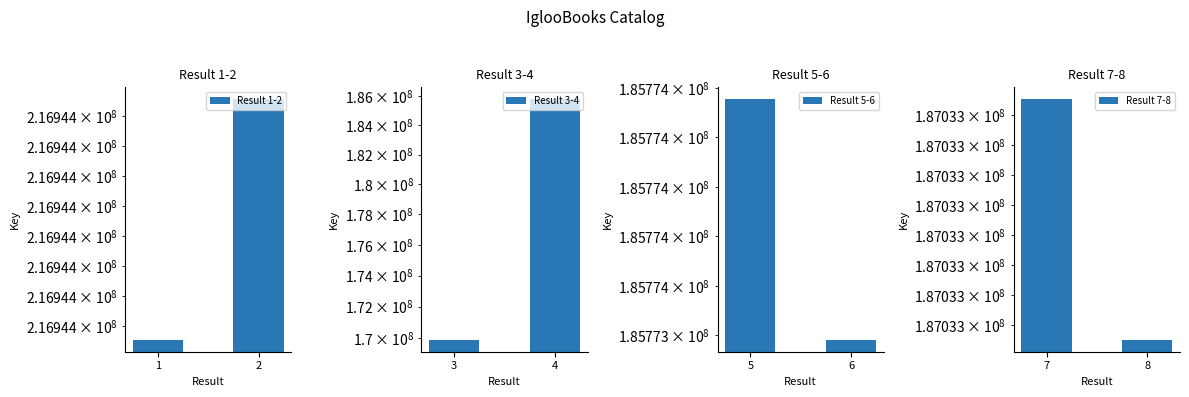

What is the sum of all Result 1-2 values?

433888582